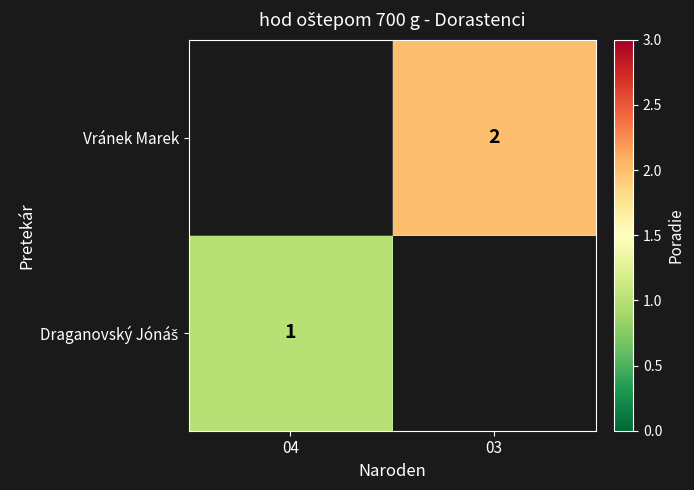

True or false: Vránek Marek has a value of 2 at 03.

True